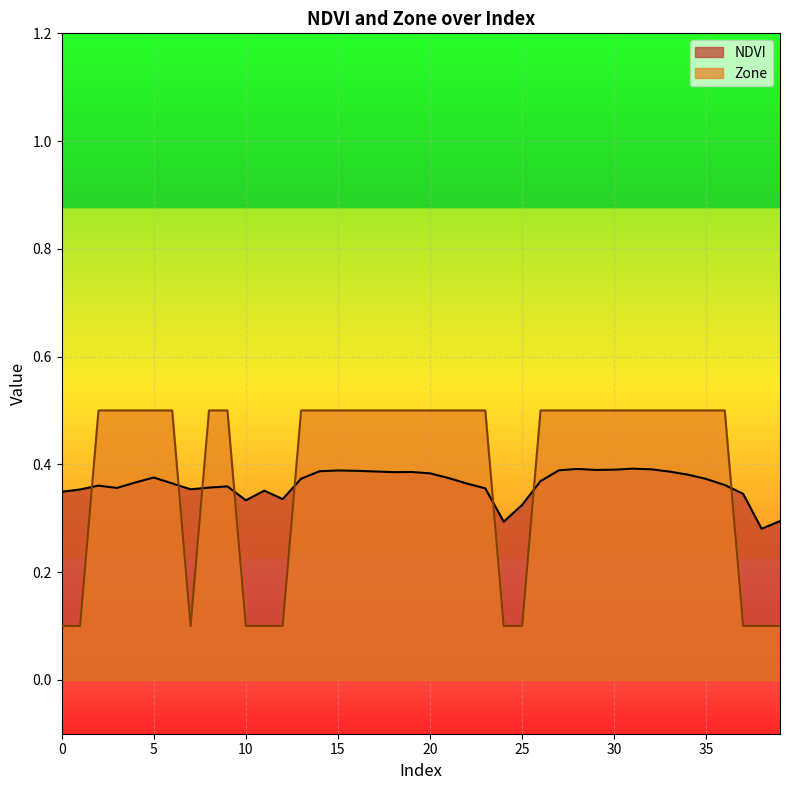

What is the average value of the Zone series?

0.4